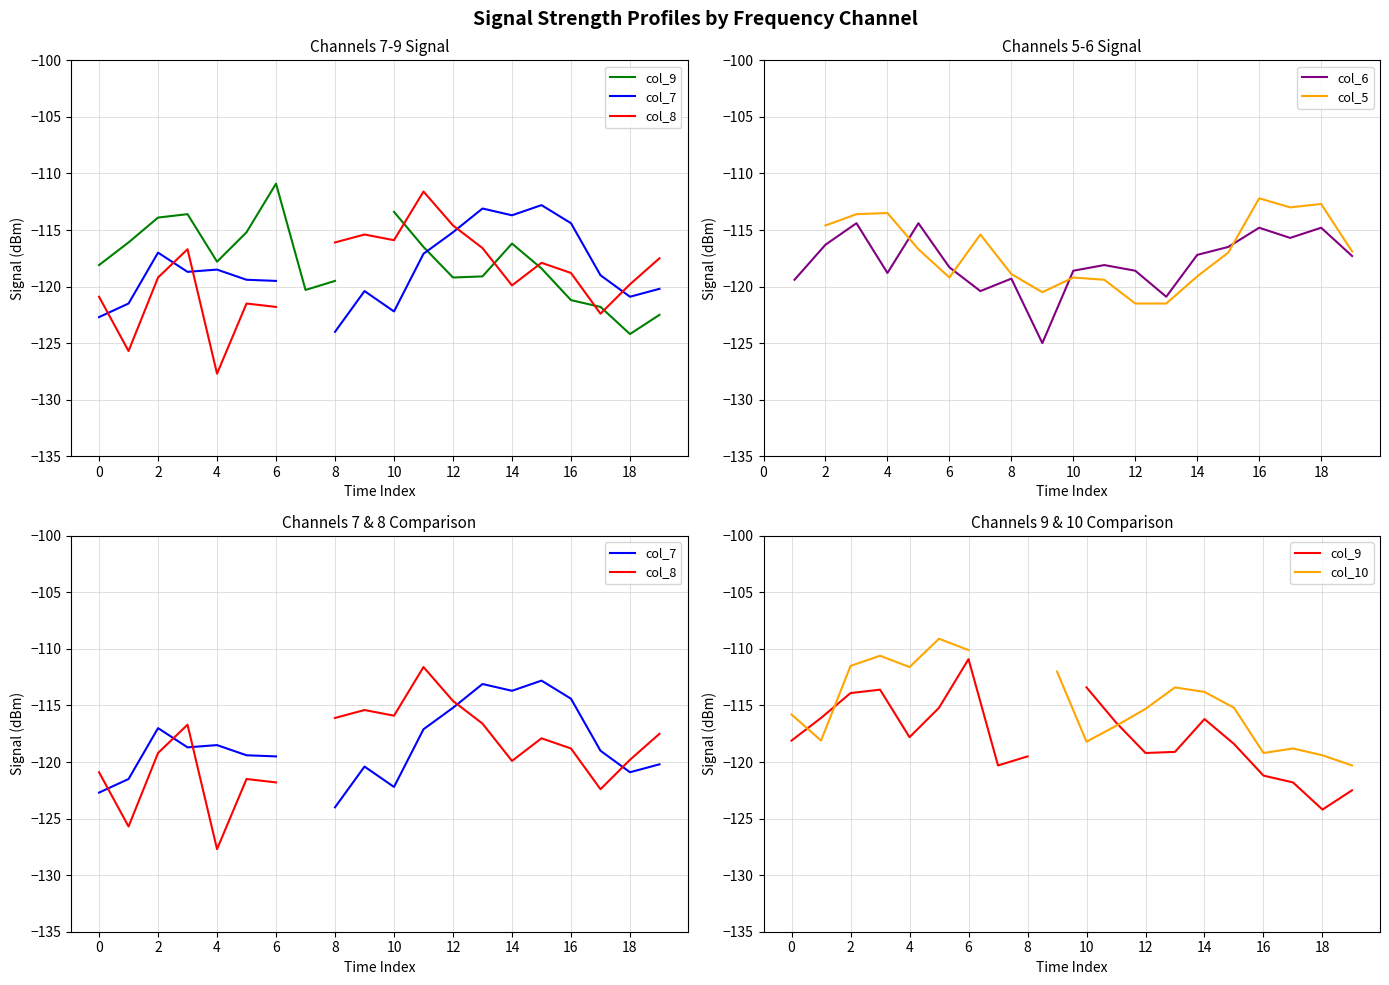

Between 15 and 10, which is larger?

10